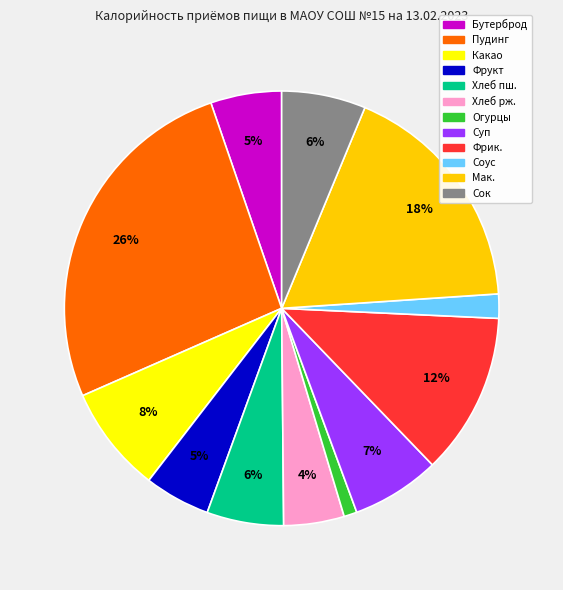

To the nearest percent, what is the average slice percentage?

8%